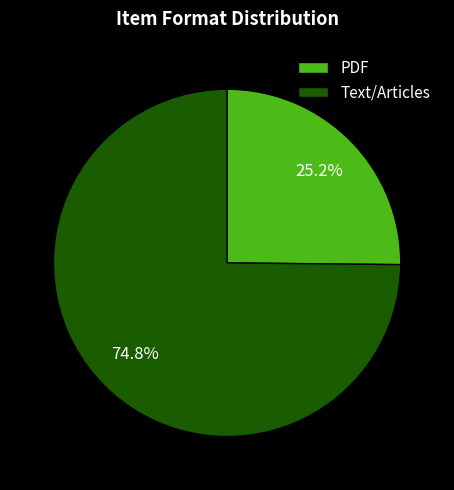

What is the ratio of the value at PDF to the value at Text/Articles?

0.3